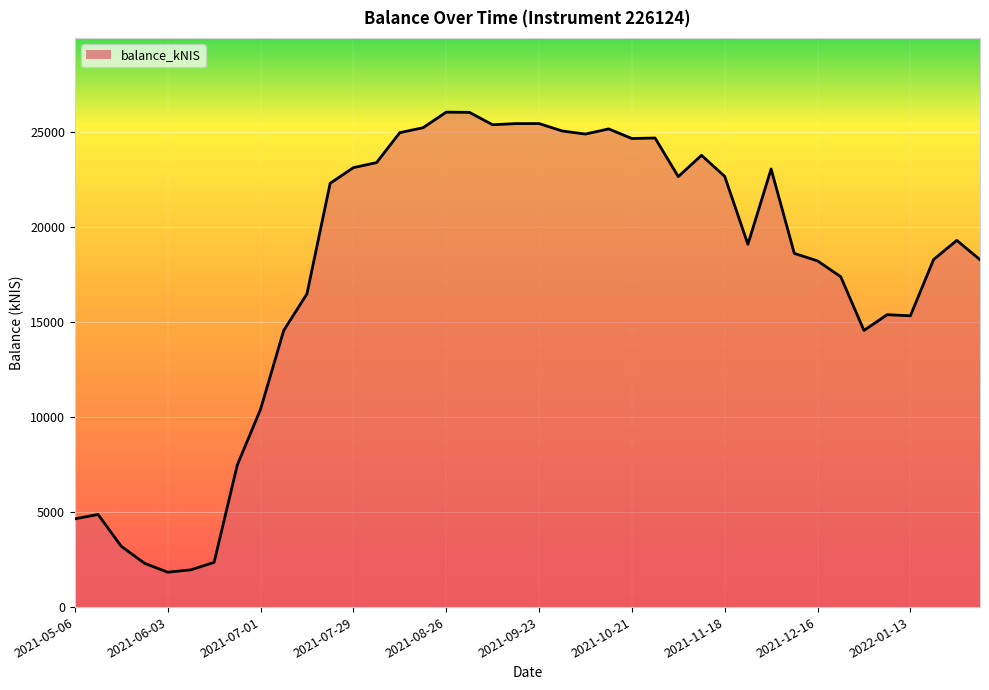

What is the difference between the maximum and minimum values?

24184.4